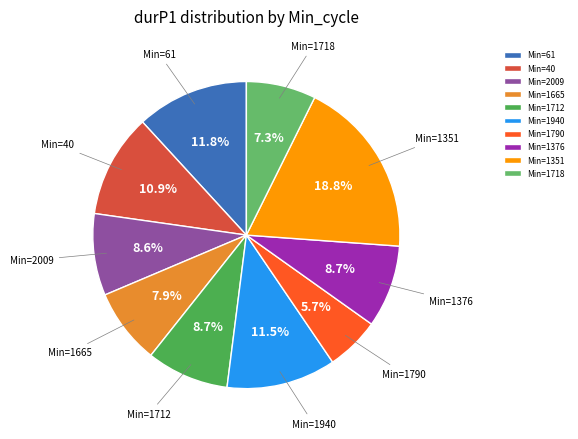

Which slice is the smallest?

Min=1790